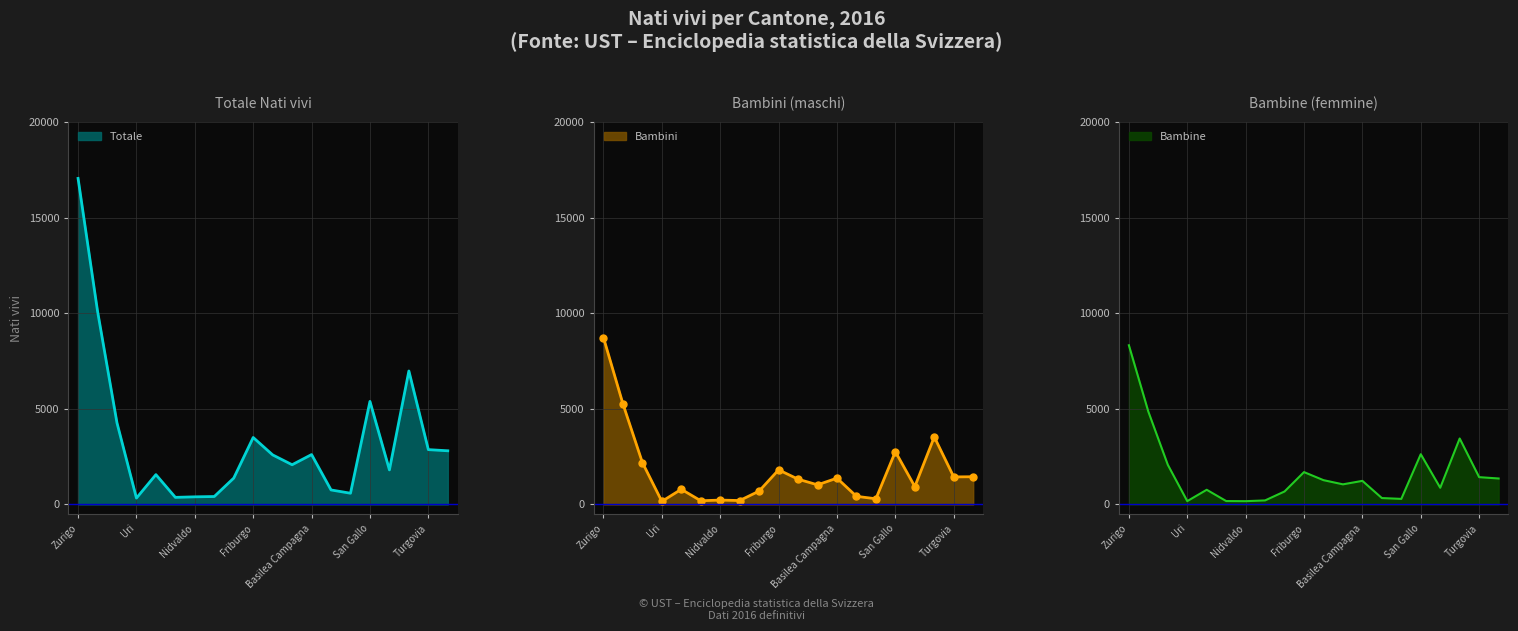

How many values in the Bambini series are below 1321?

10